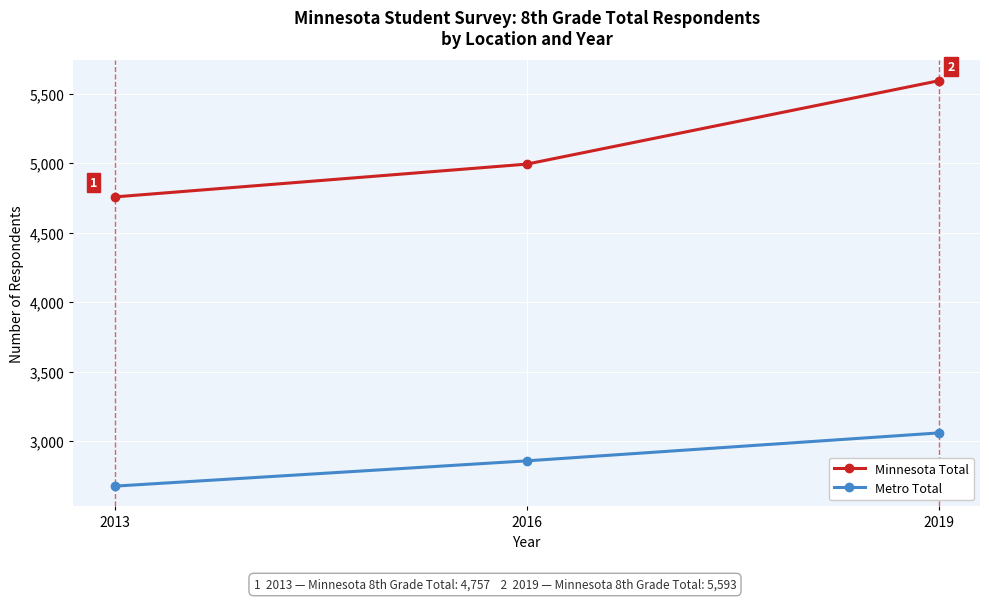

What is the total value across all series at 2016?

7851